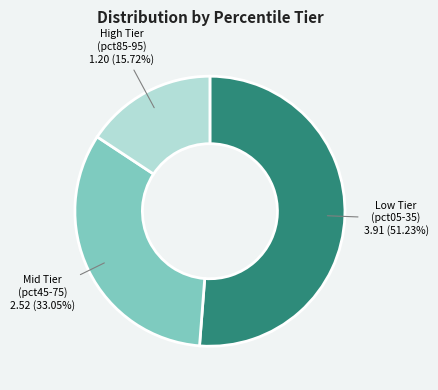

To the nearest percent, what is the average slice percentage?

33%